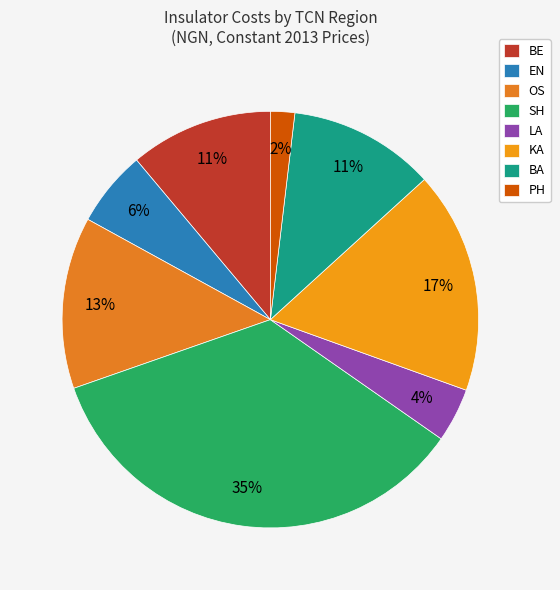

What is the smallest slice in the pie chart?

PH